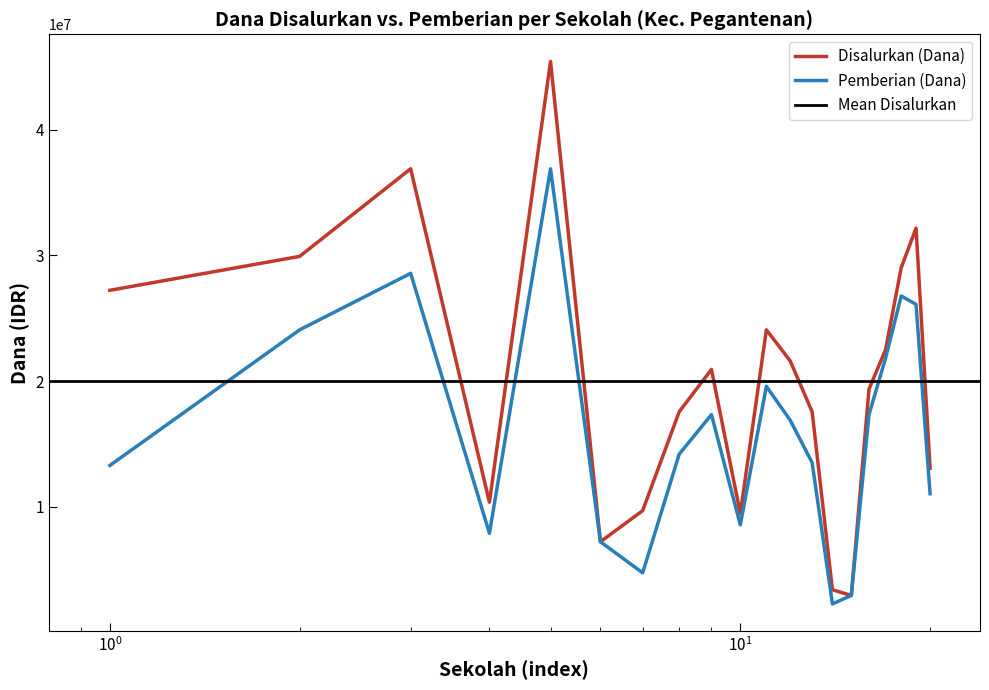

True or false: Disalurkan (Dana) has a value of 4680374 at SD NEGERI BULANGAN BARAT.

False